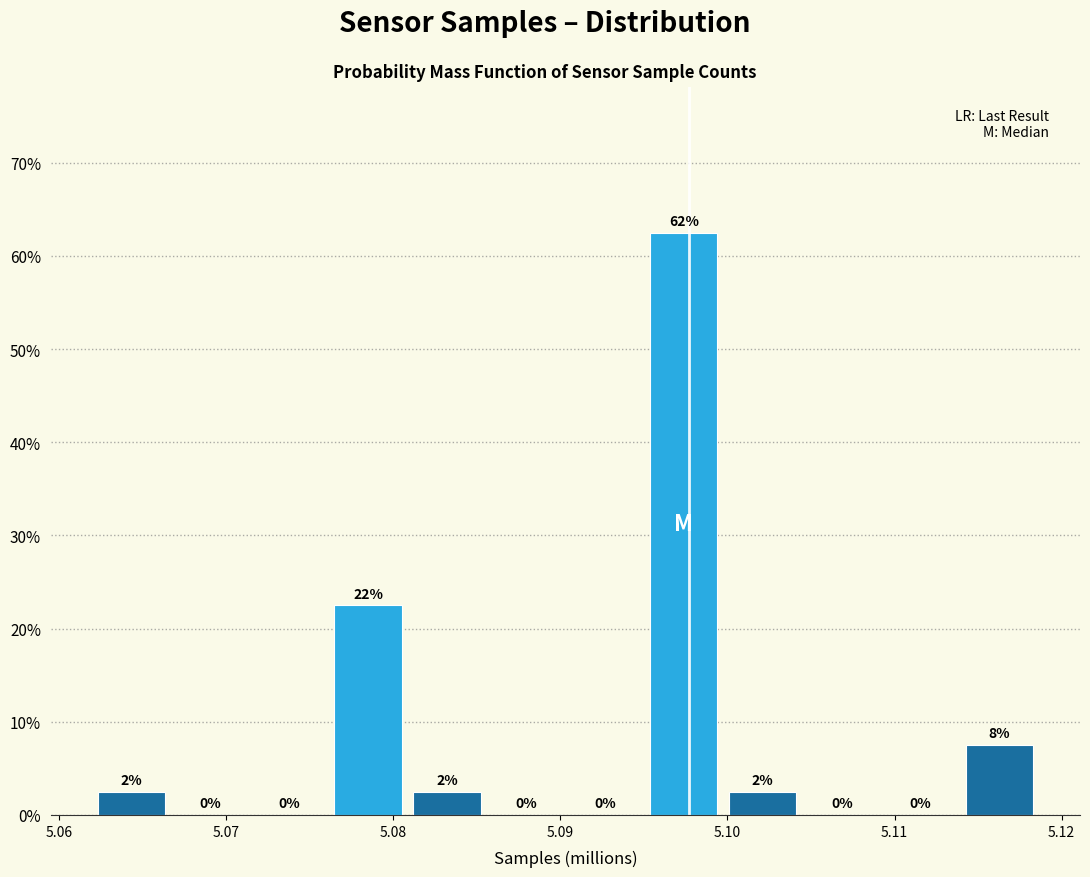

Over which range of the x-axis is the bar tallest?

5.095 to 5.100